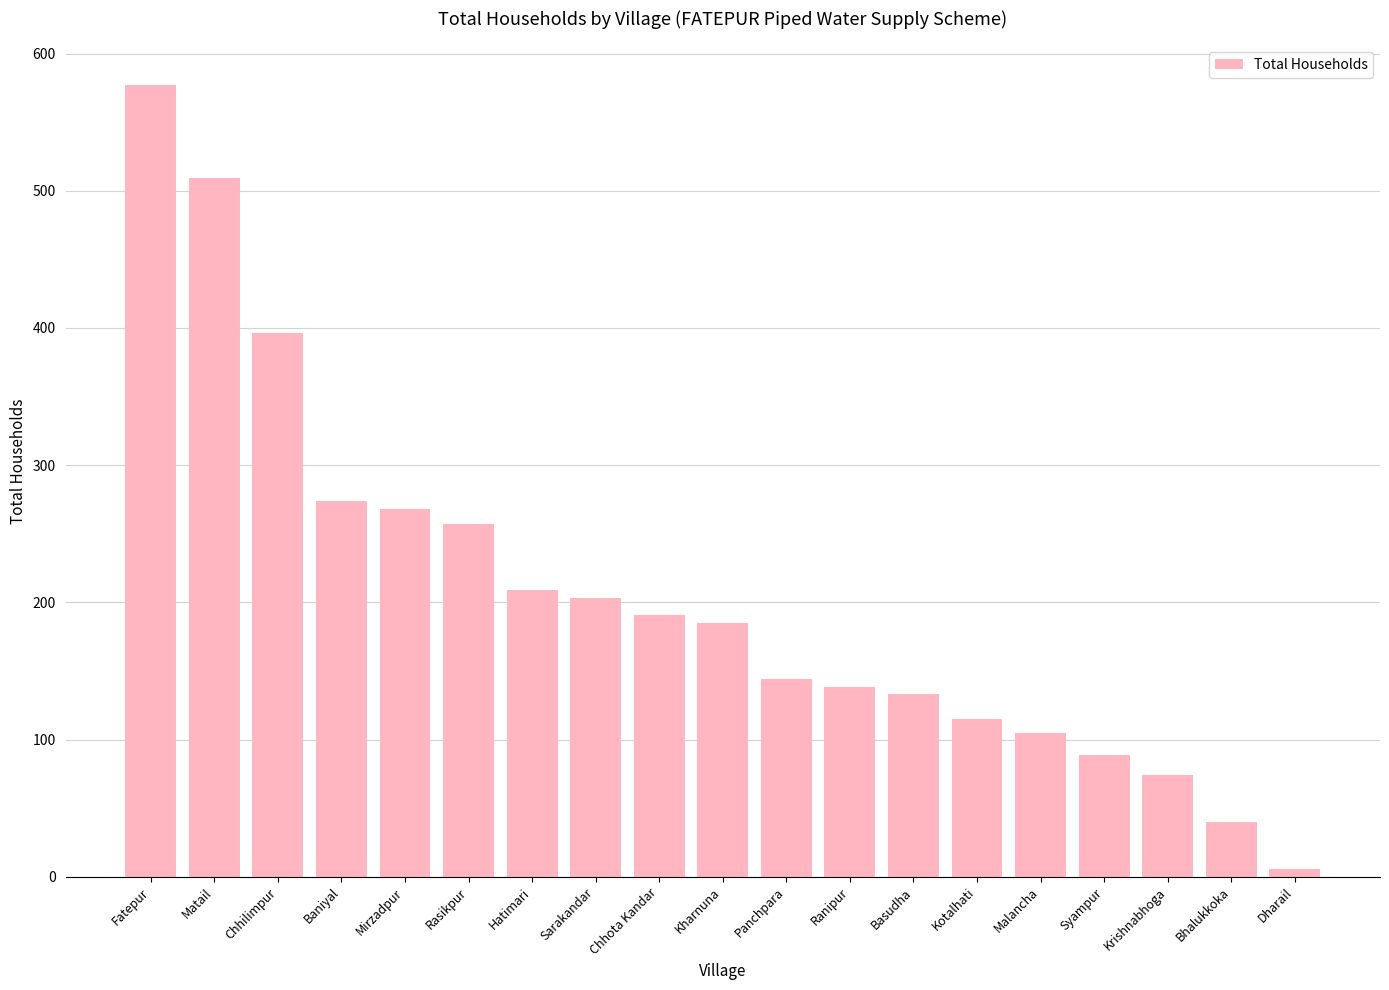

Rank the categories by value from highest to lowest.

Fatepur, Matail, Chhilimpur, Baniyal, Mirzadpur, Rasikpur, Hatimari, Sarakandar, Chhota Kandar, Kharnuna, Panchpara, Ranipur, Basudha, Kotalhati, Malancha, Syampur, Krishnabhoga, Bhalukkoka, Dharail